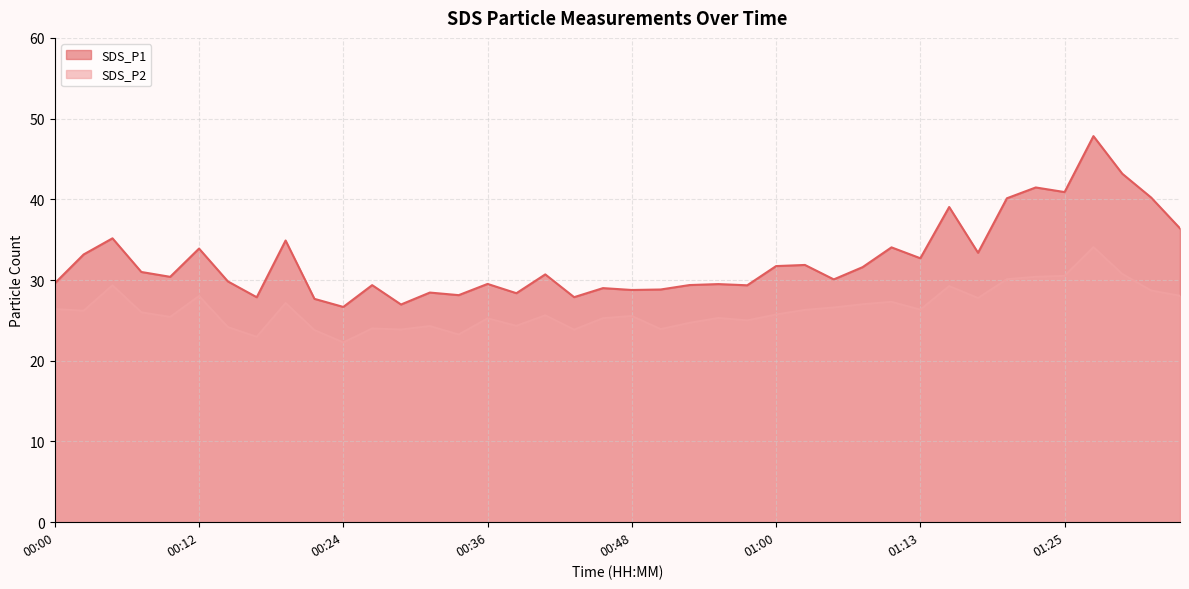

Does the chart have visible grid lines?

Yes